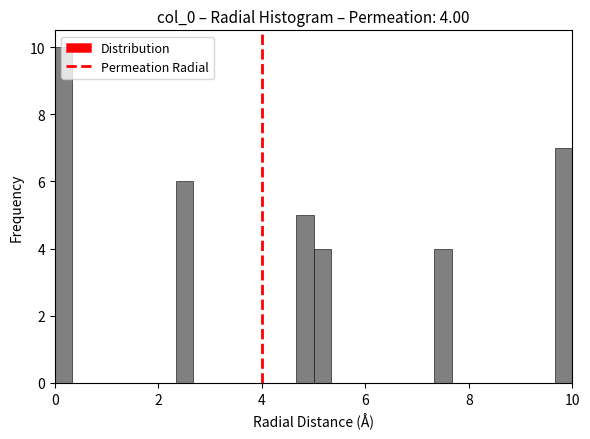

Around what value on the x-axis is the tallest bar? Give the approximate position of its centre, as read against the axis.

0.2